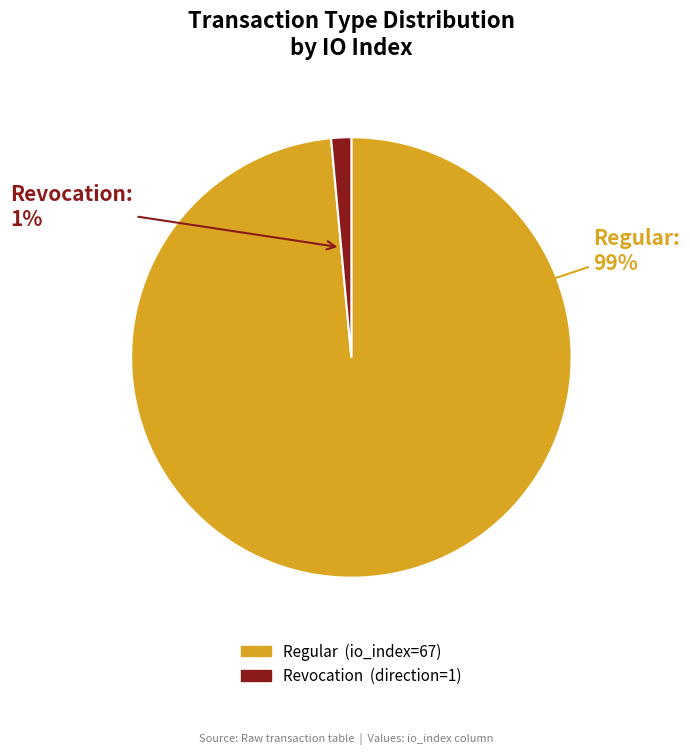

Count the number of slices in the pie.

2